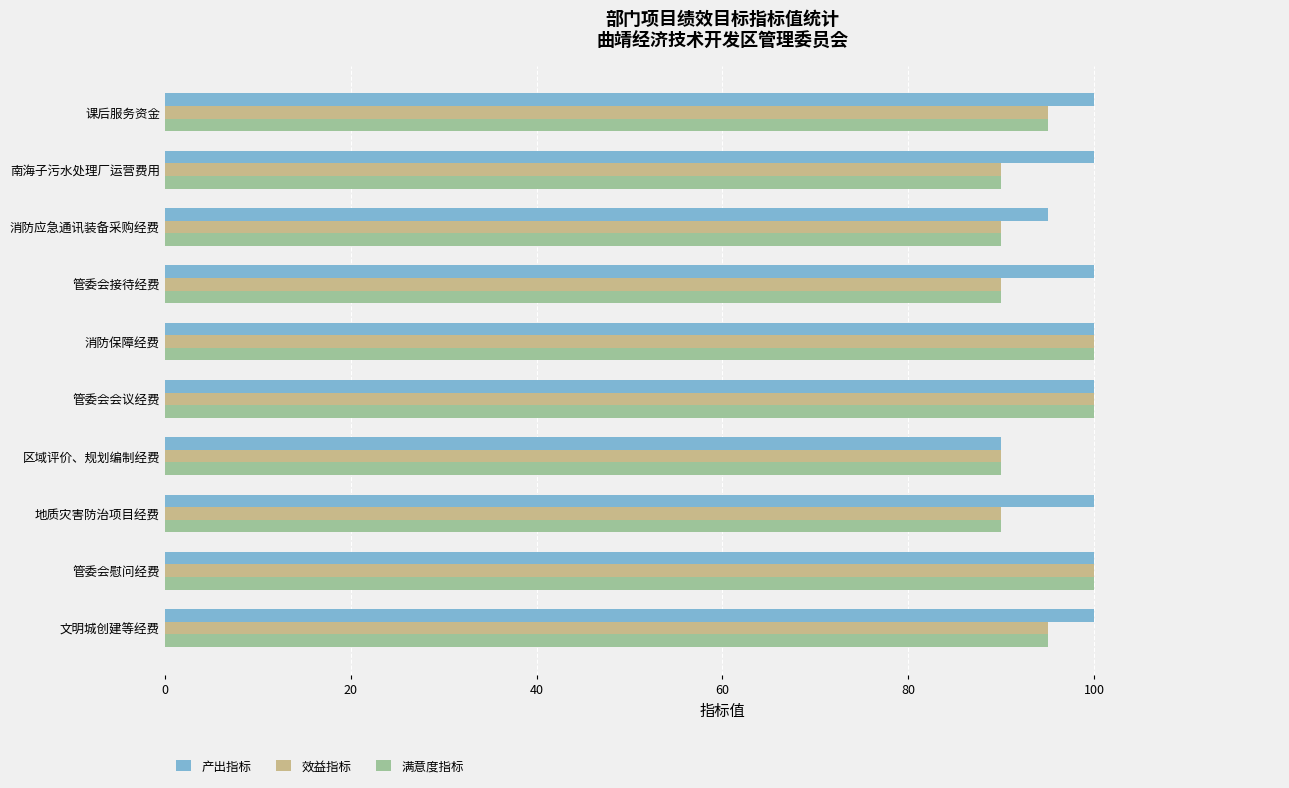

What is the sum of the 效益指标 values at 地质灾害防治项目经费 and 消防应急通讯装备采购经费?

180